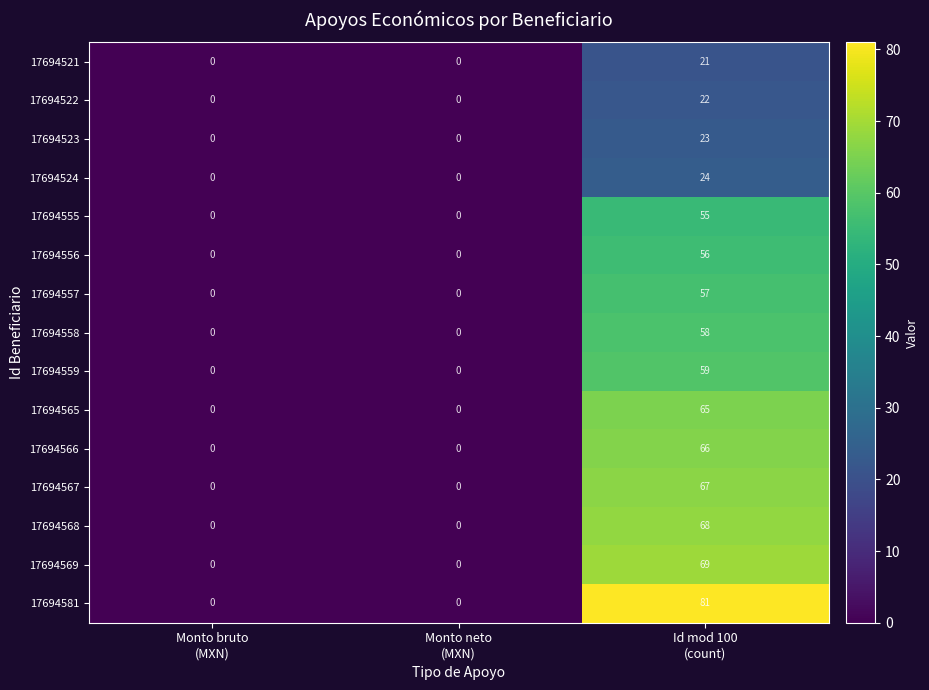

Which series has the largest range (max minus min)?

17694581